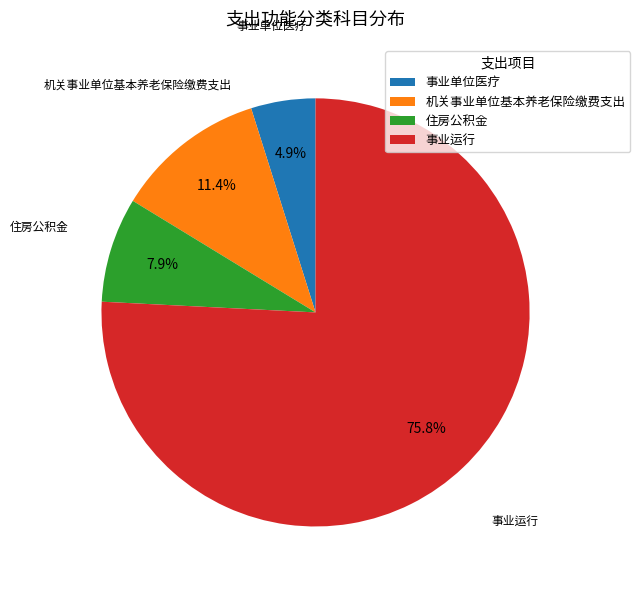

Is there a majority slice in this chart?

Yes